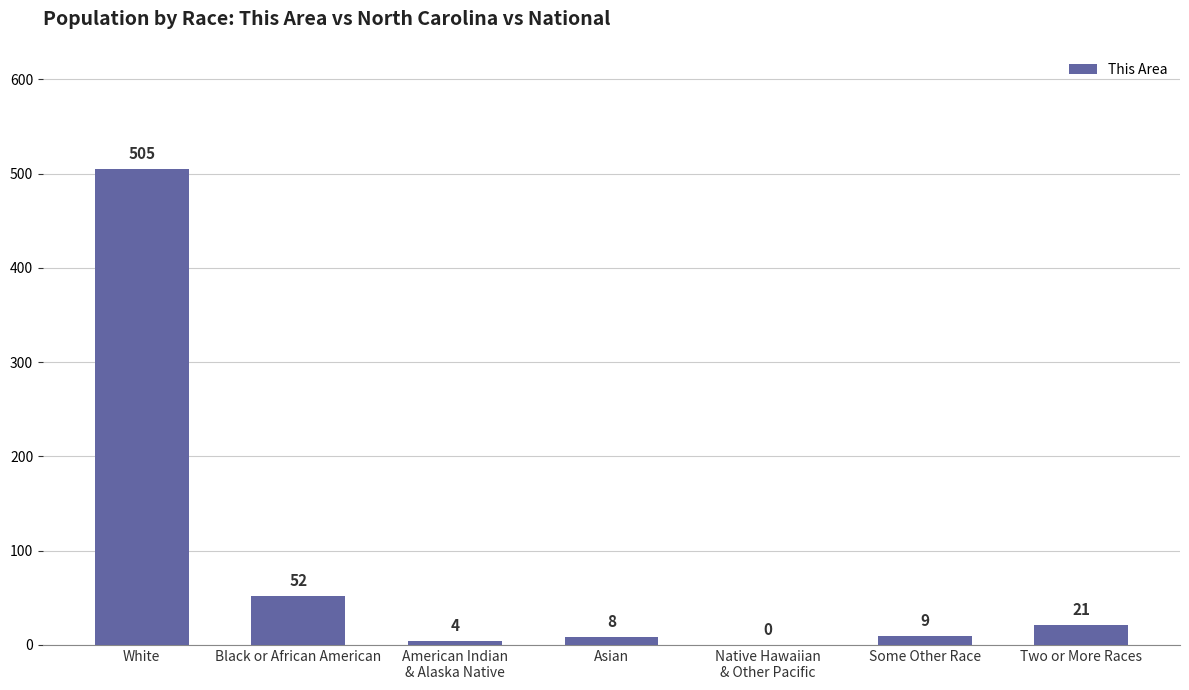

Between White and Asian, which is larger?

White